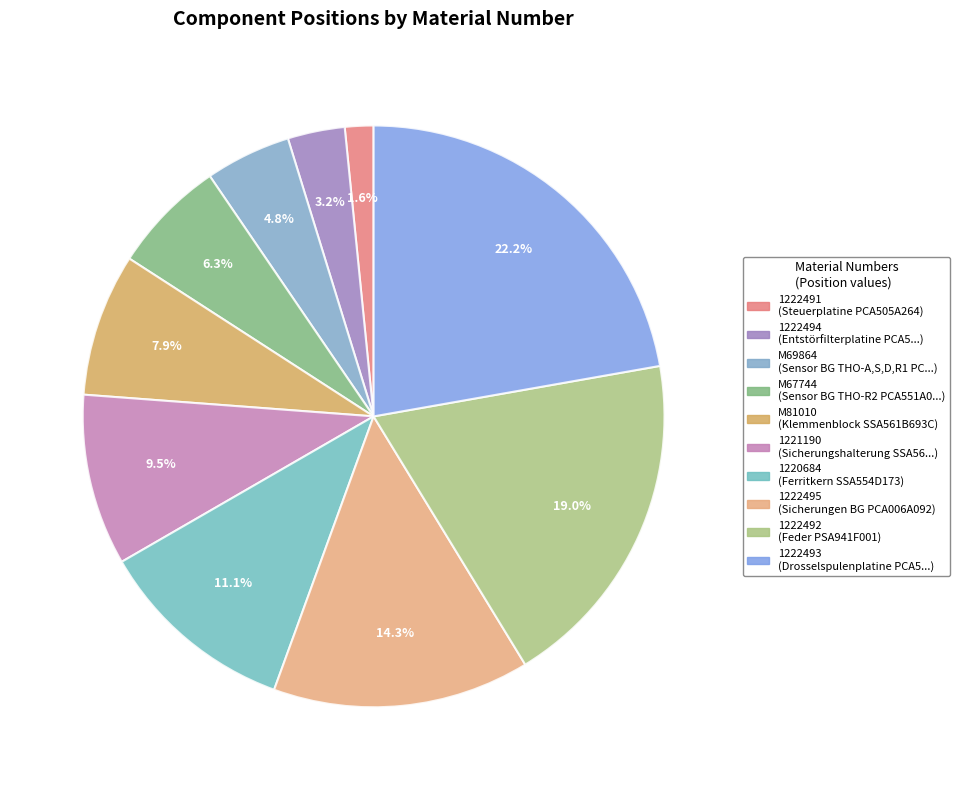

Does 1222493 represent more than half of the total?

No